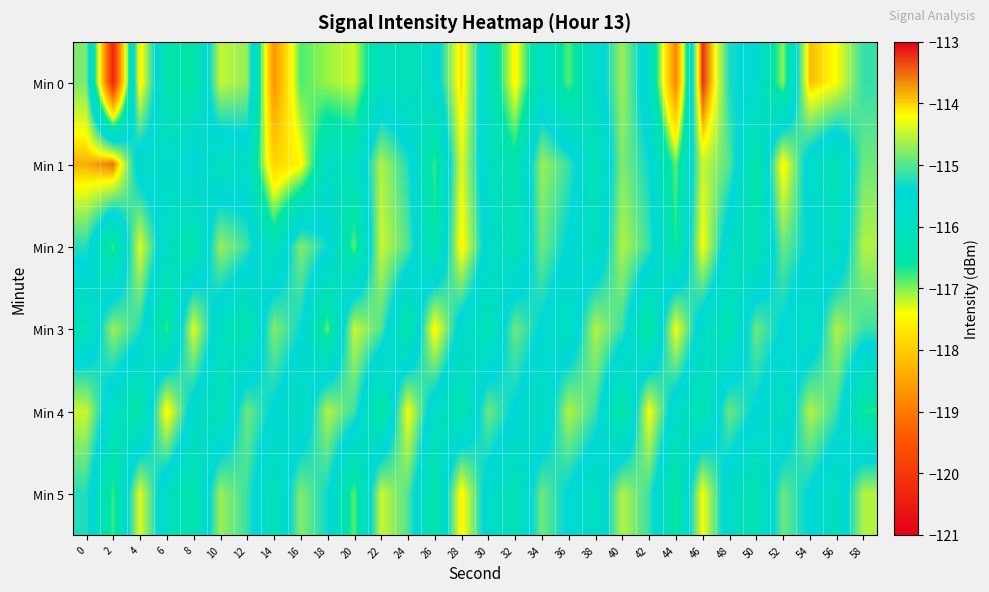

At which category does the chart reach its minimum across all series?

2